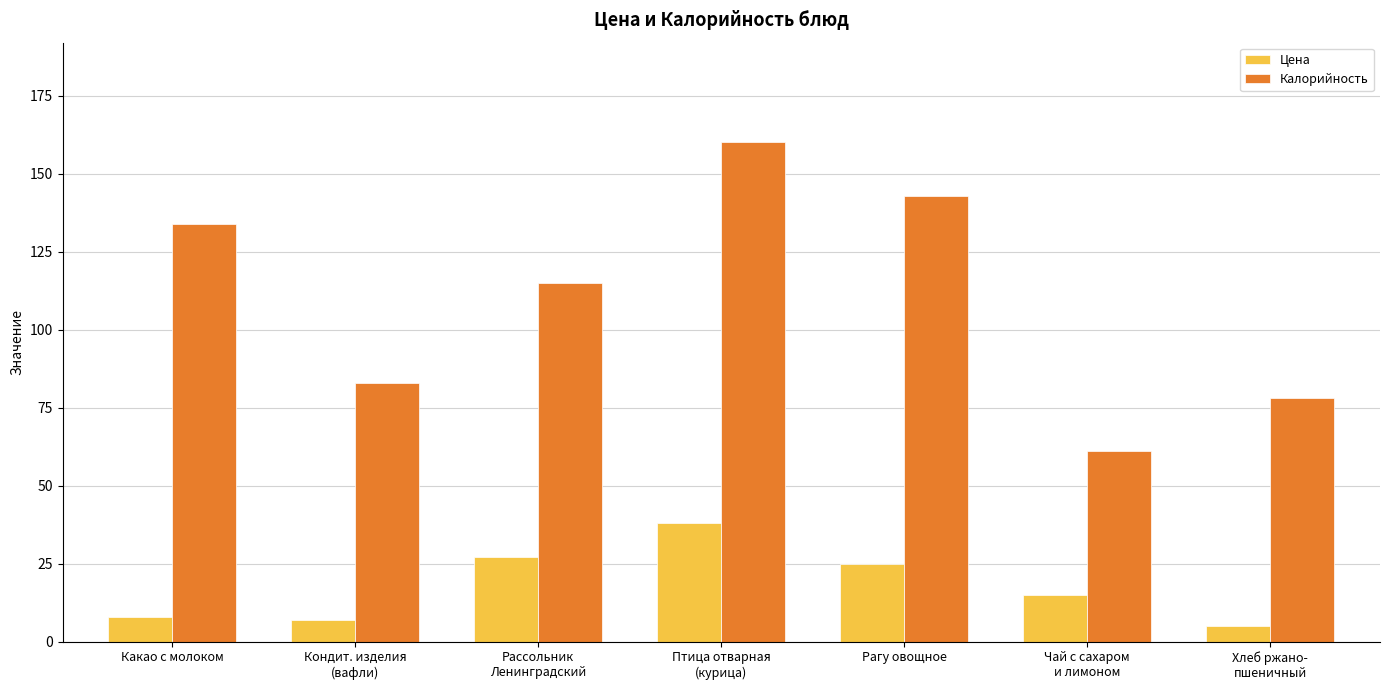

How many groups of bars are there?

7